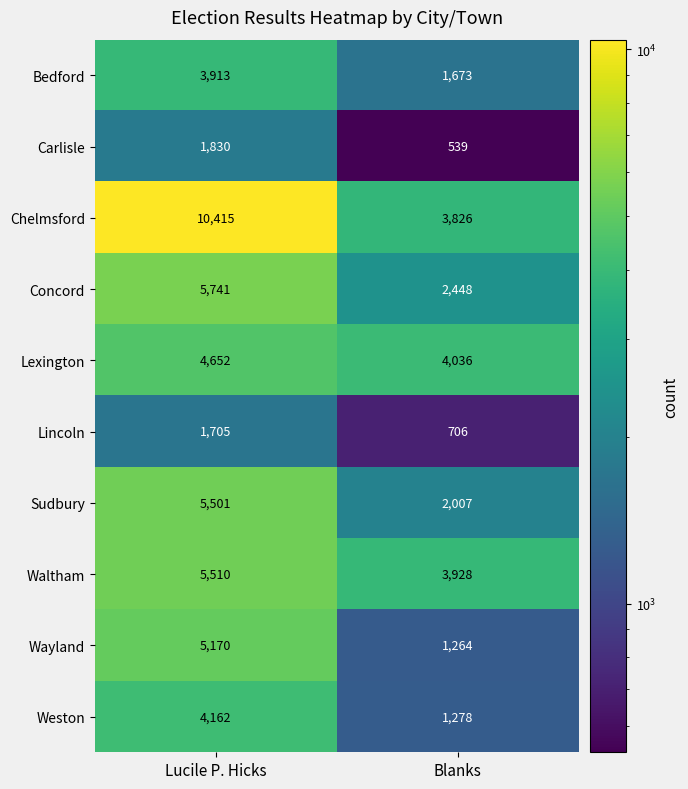

What is the difference between the maximum and minimum values in the Concord series?

3293